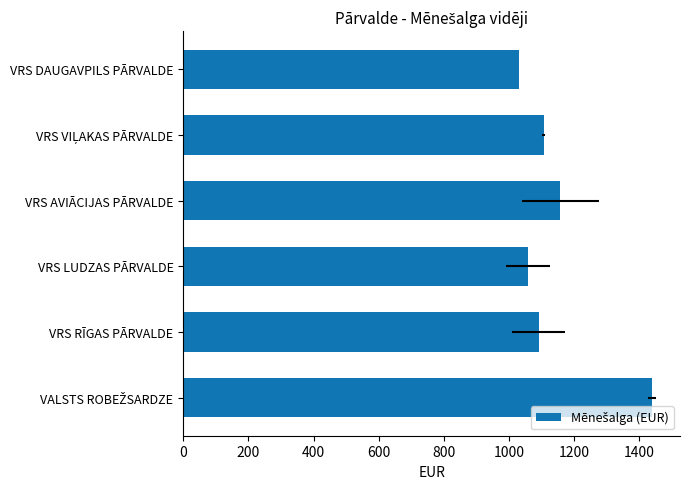

What is the value of the 1st bar from the left?

1440.0